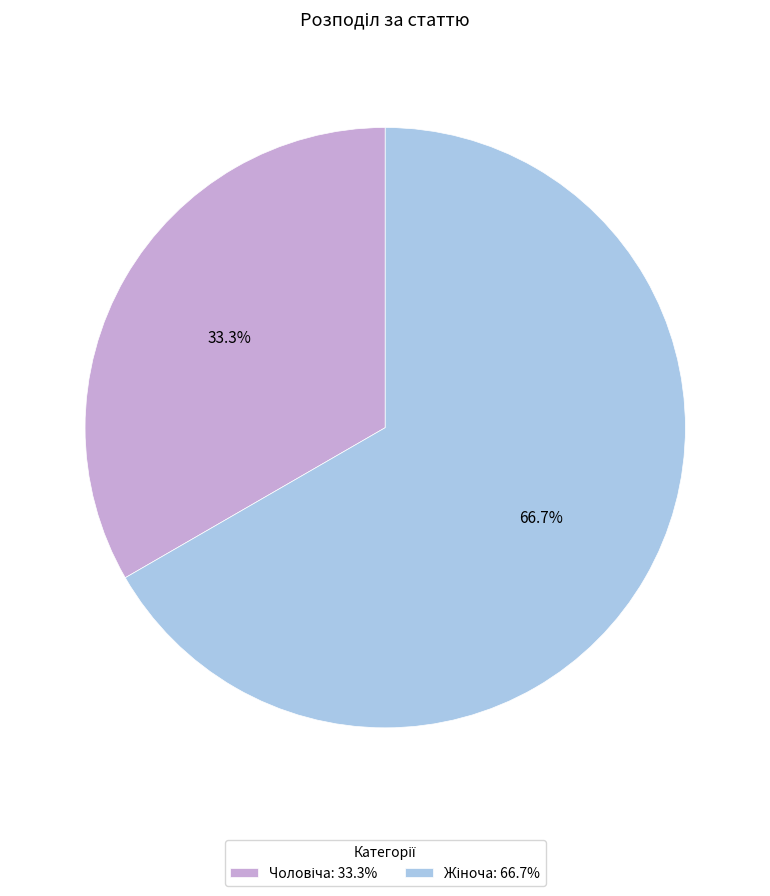

Does any single category account for the majority?

Yes